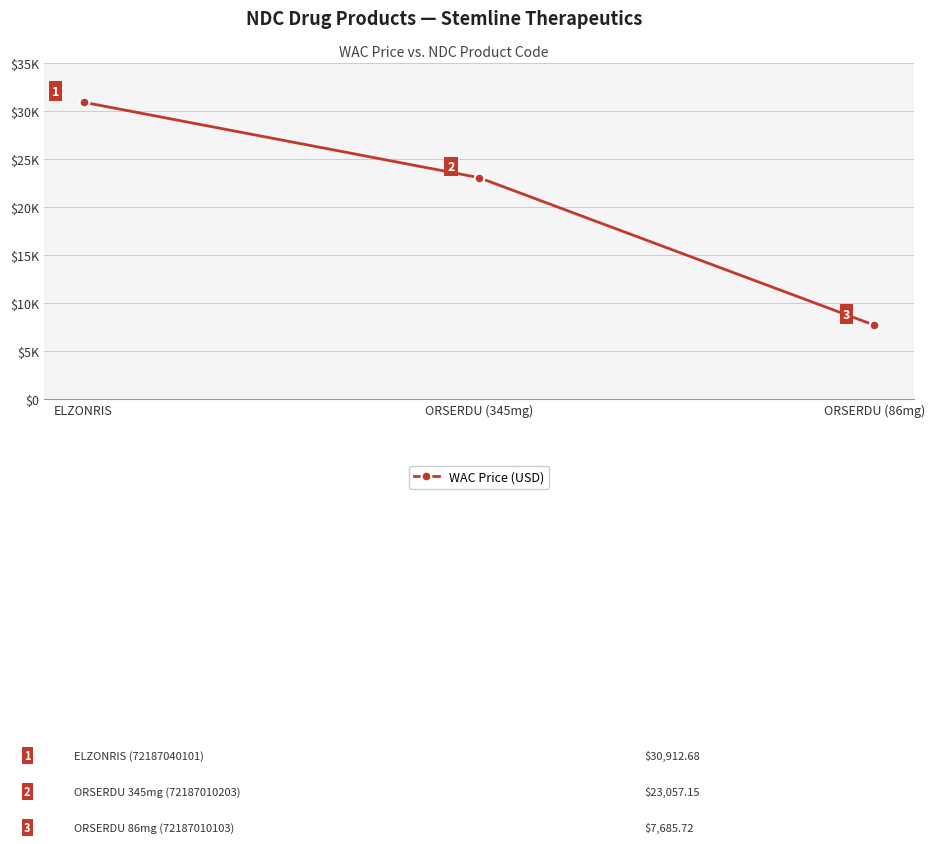

What is the average value?

20551.9